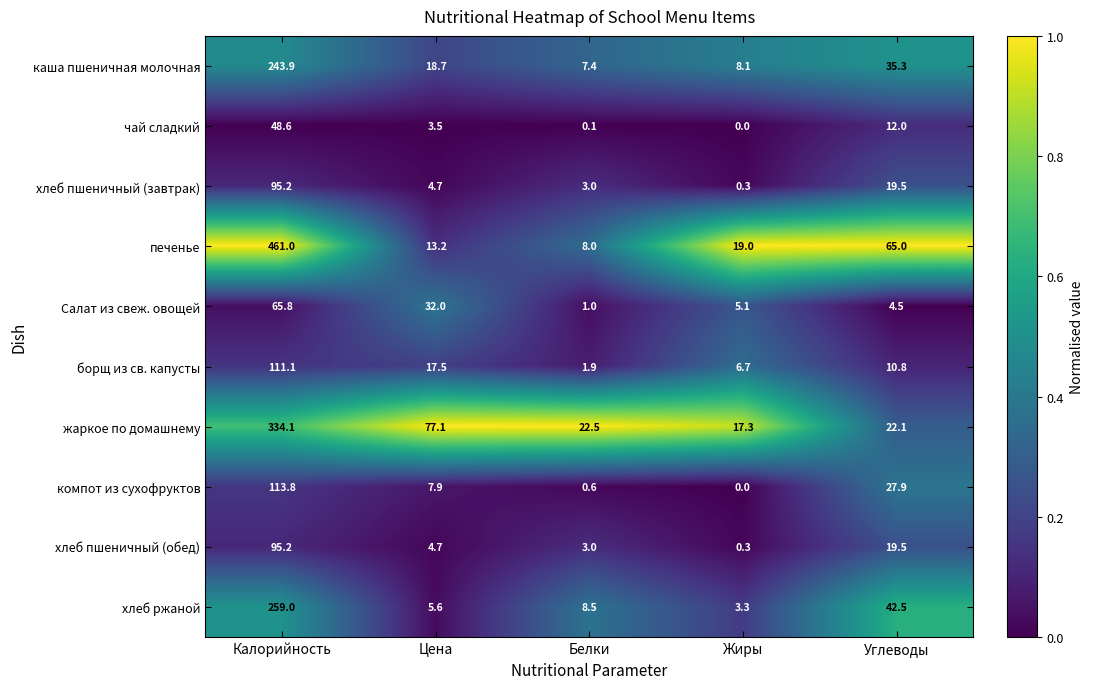

Is the value of хлеб пшеничный (завтрак) at Цена greater than the value of жаркое по домашнему at Жиры?

No